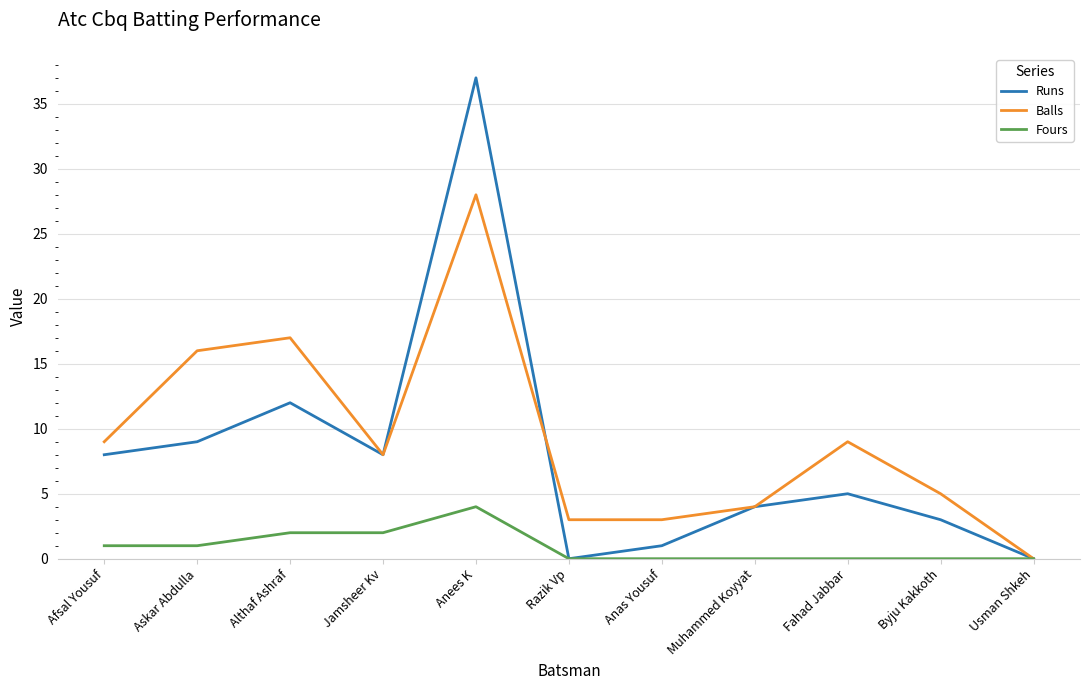

What position from the right is Afsal Yousuf?

11